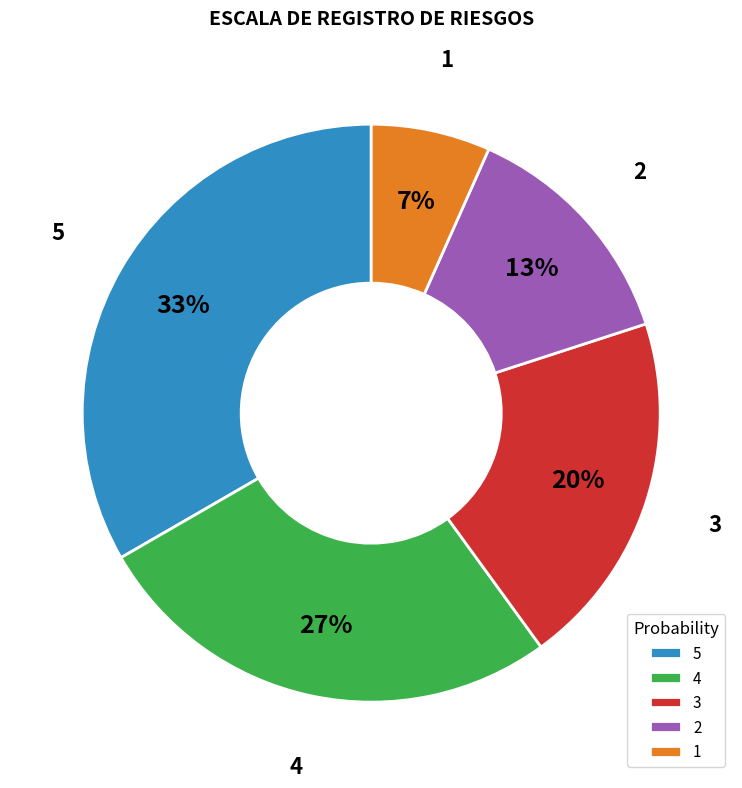

What is the smallest slice in the pie chart?

1